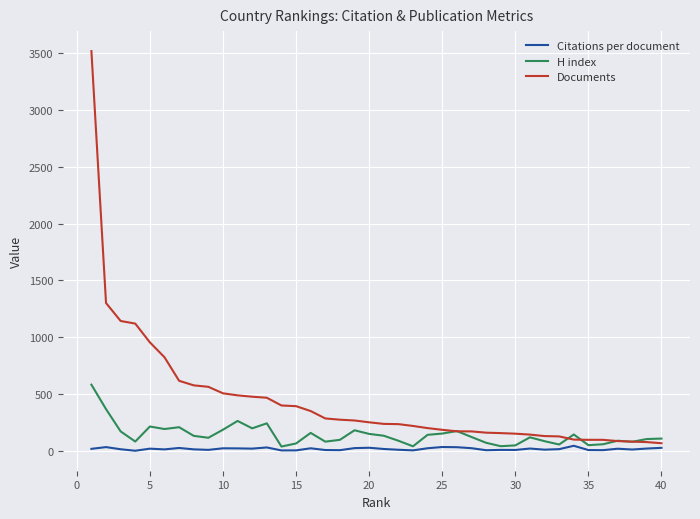

True or false: H index and Citations per document cross at least once.

False